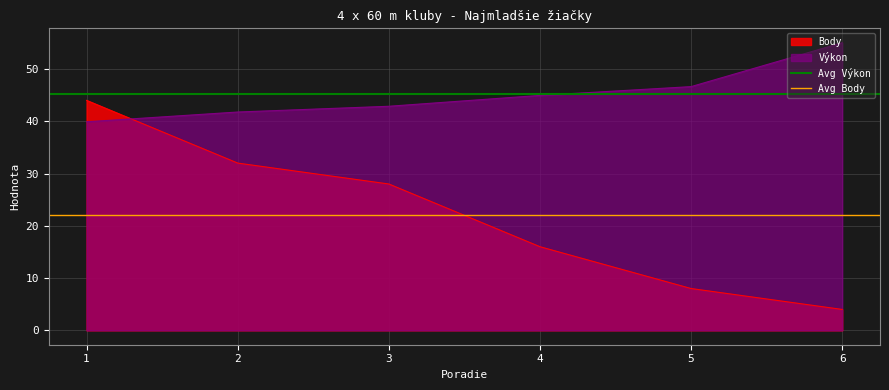

The value of Výkon at 2 is 54.6. True or false?

False